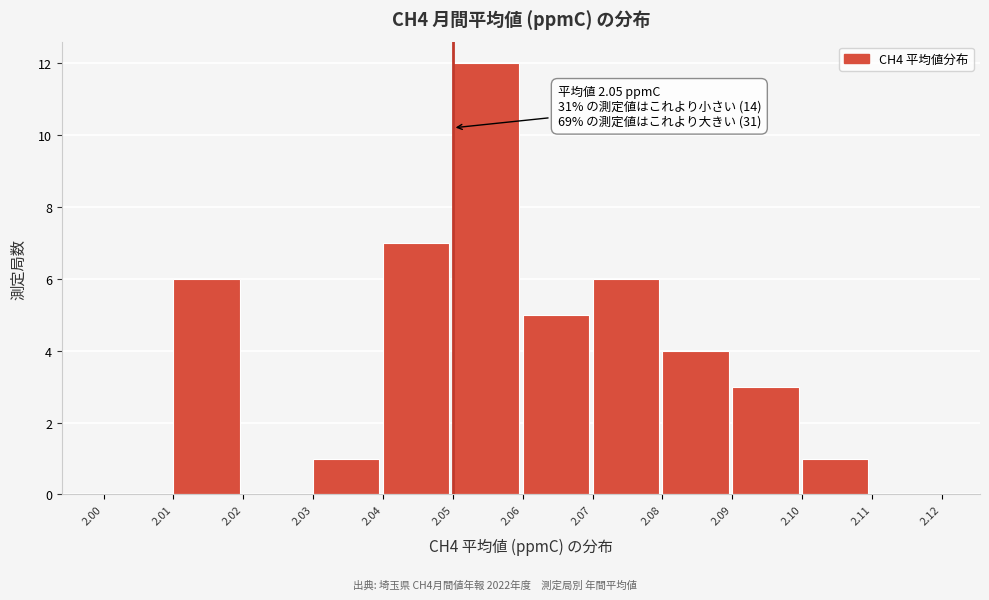

Which range on the x-axis has the tallest bar?

2.05 to 2.06